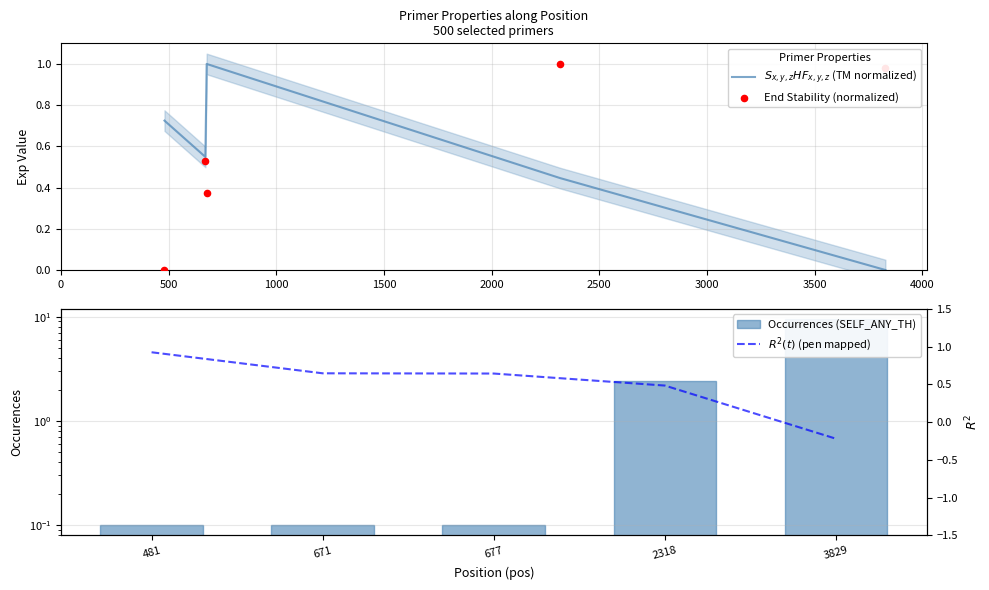

Which series has the widest spread of Y values?

Occurrences (SELF_ANY_TH)